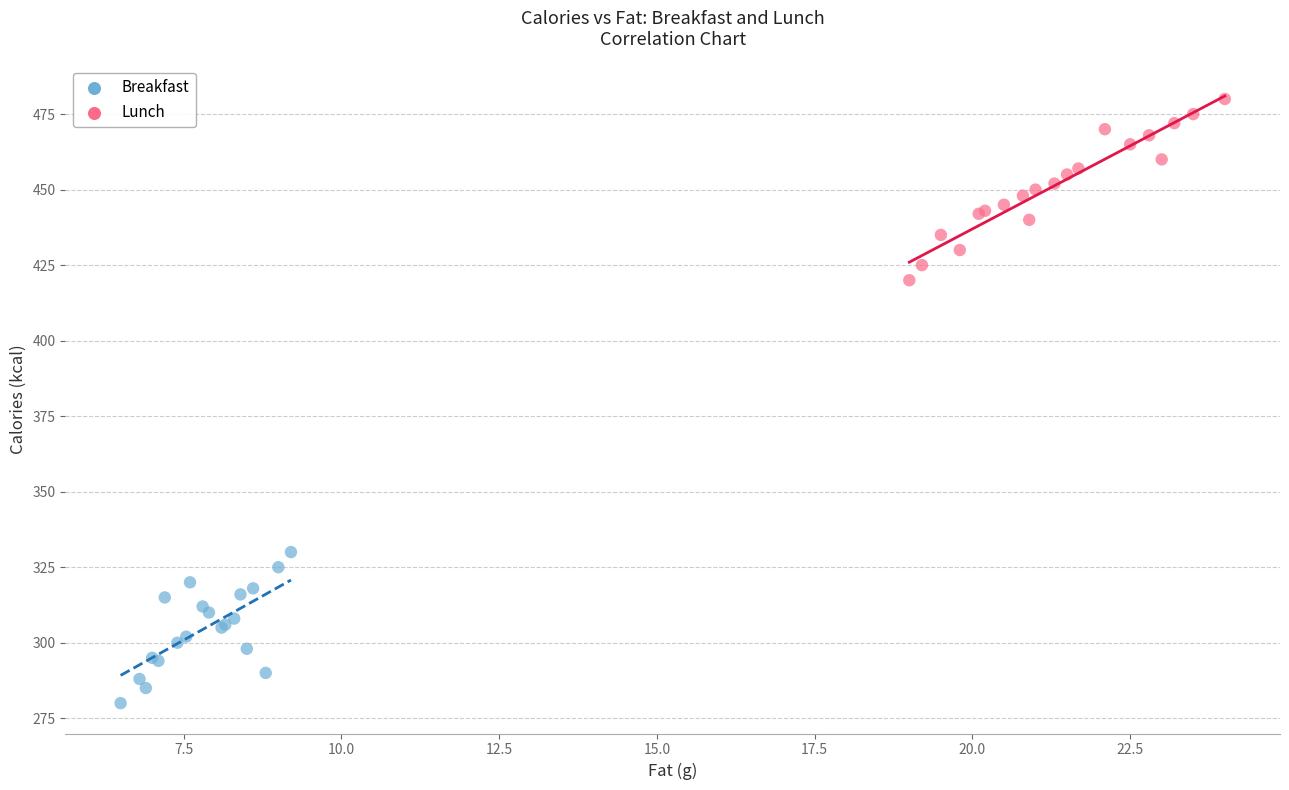

Which series contains the highest Y value?

Lunch